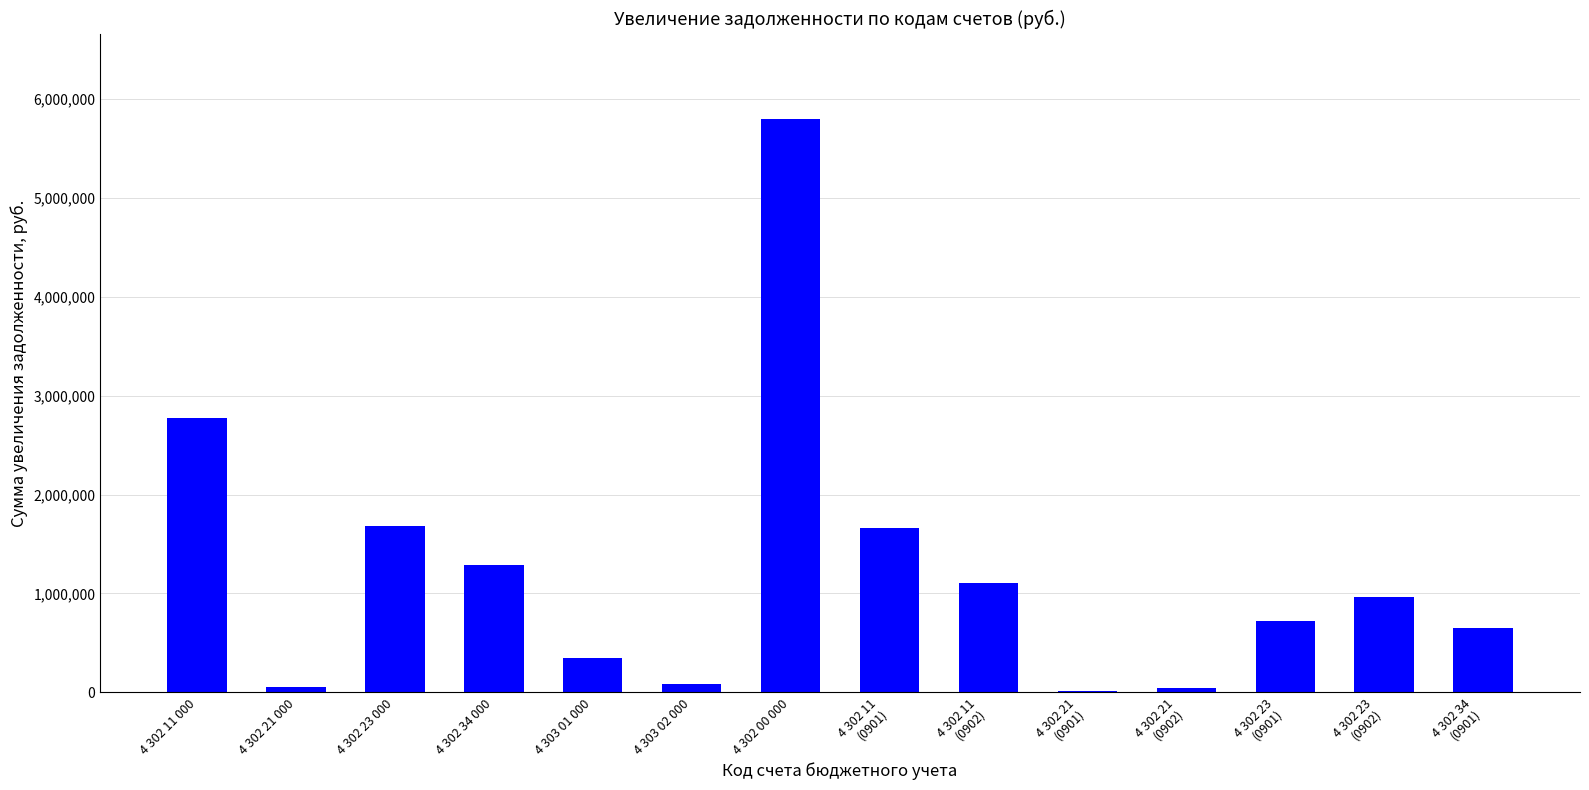

What is the ratio of the value at 4 302 11
(0902) to the value at 4 302 23 000?

0.7